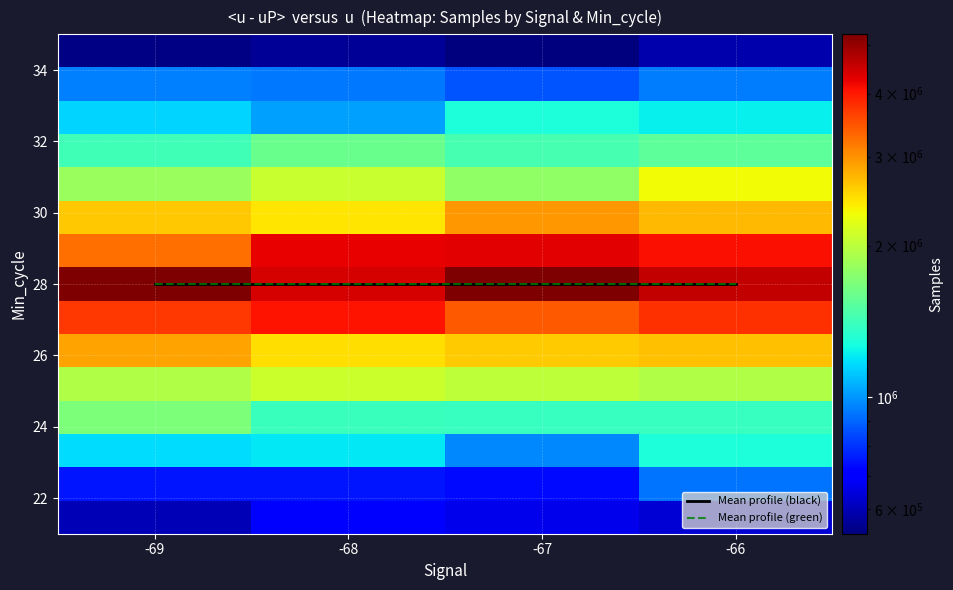

At which category does the chart reach its minimum across all series?

-69